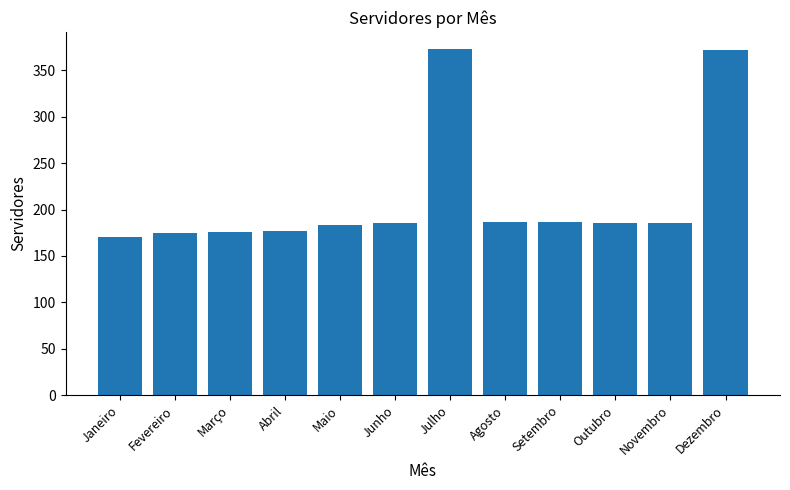

What is the sum of the values at Dezembro and Maio?

555